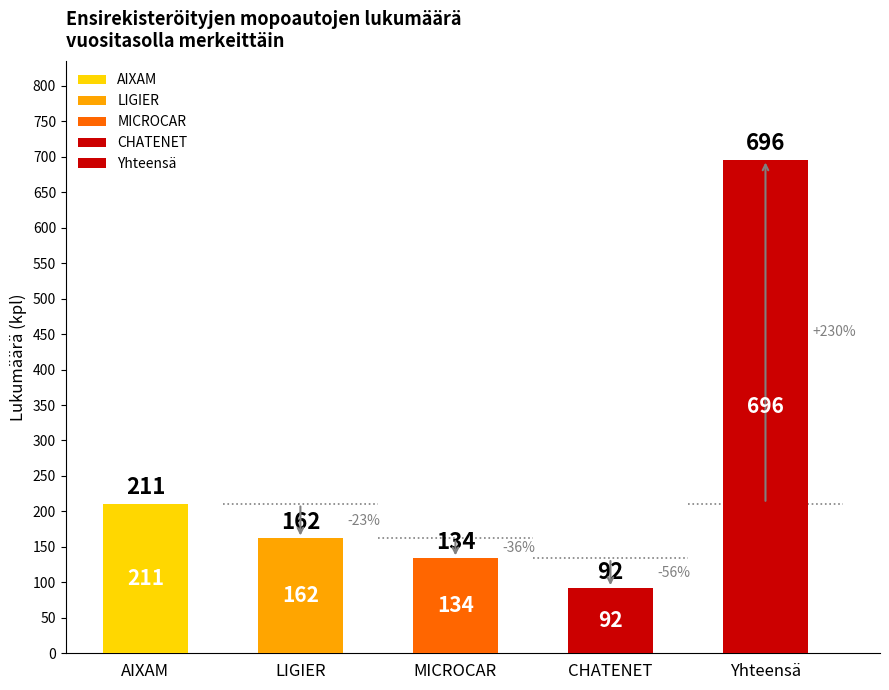

The Yhteensä series shows 31 at Lokakuu. True or false?

False